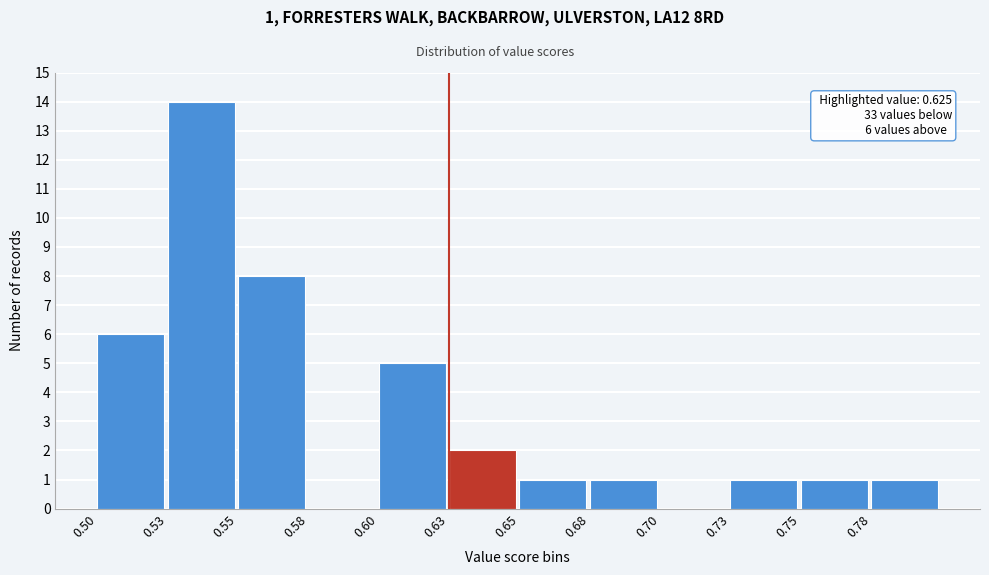

Reading left to right, transcribe all the data shown in this chart.

0.50=6	0.53=14	0.55=8	0.58=0	0.60=5	0.63=2	0.65=1	0.68=1	0.70=0	0.73=1	0.75=1	0.78=1